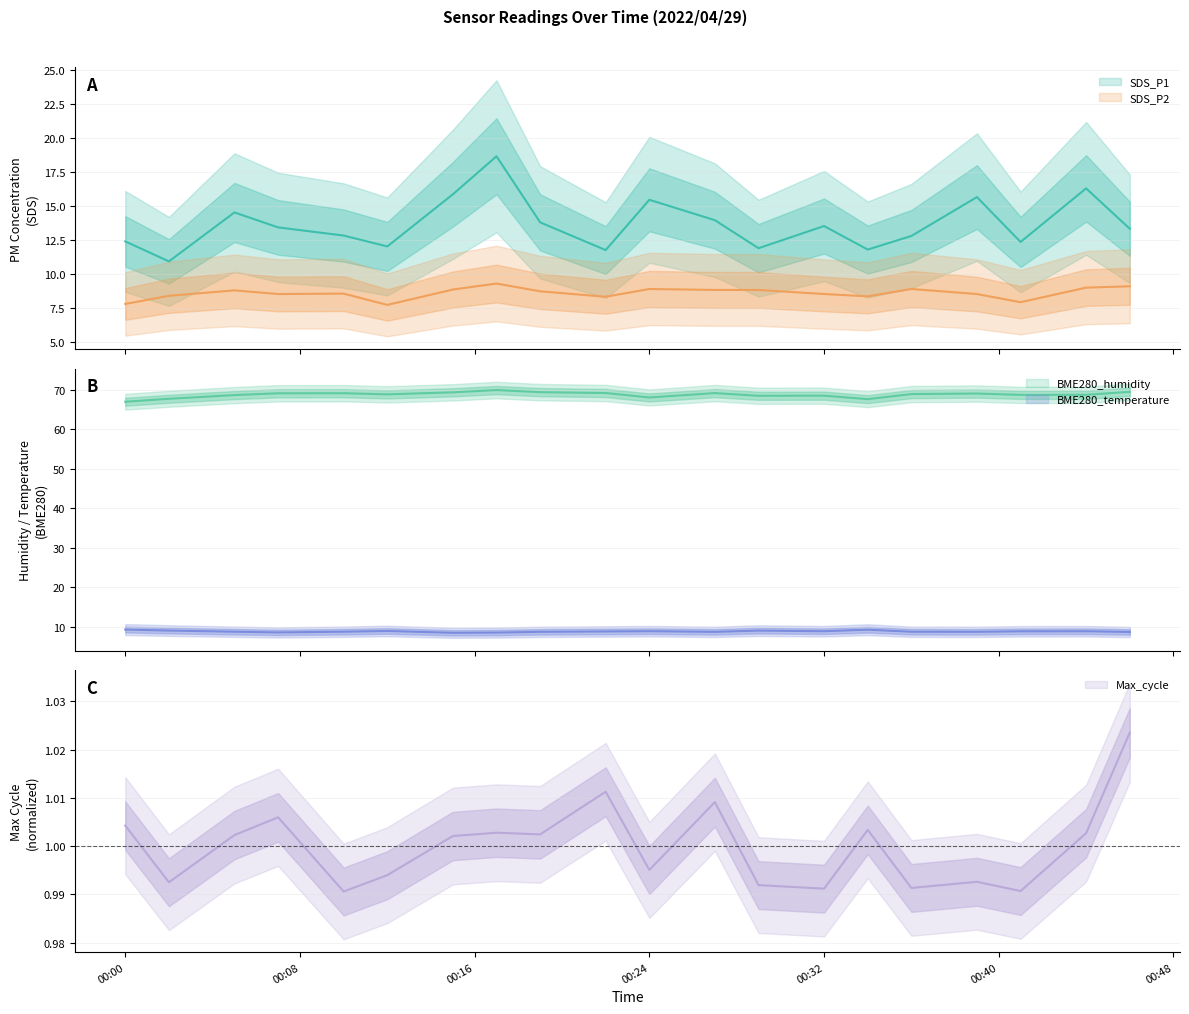

Which category has the highest value across all series?

2022/04/29 00:17